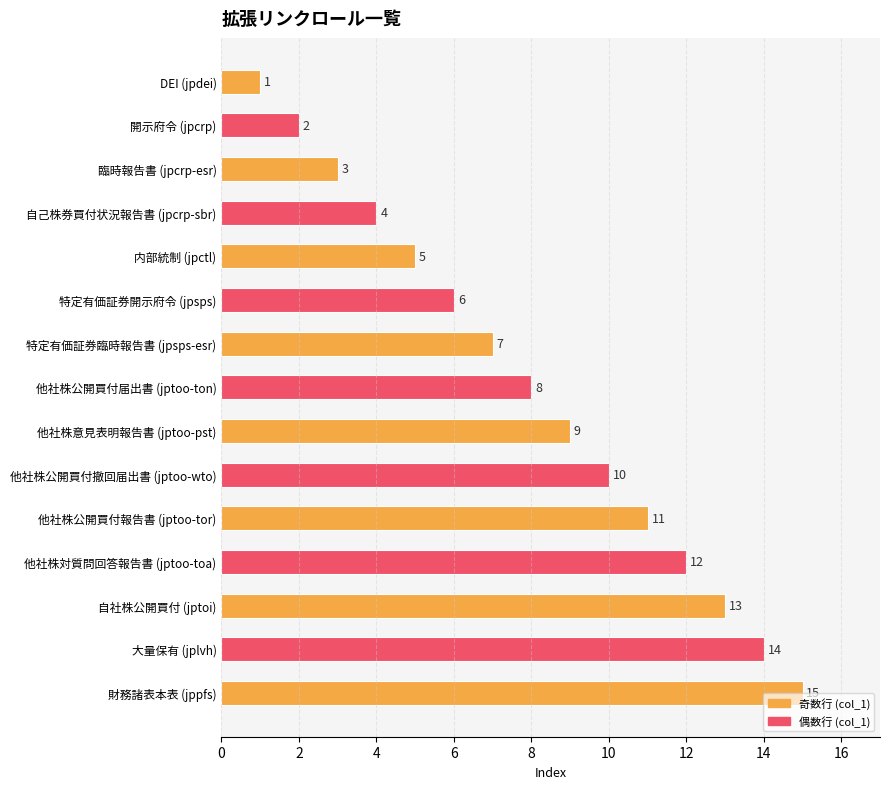

Which label corresponds to the largest value in the chart?

財務諸表本表 (jppfs)